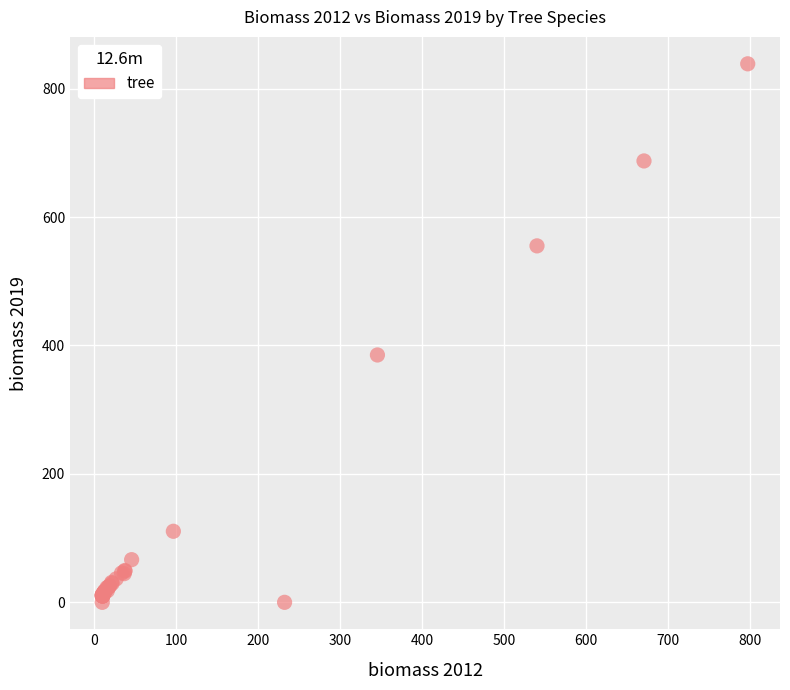

What Y value in the scatter plot is closest to 419?

385.2